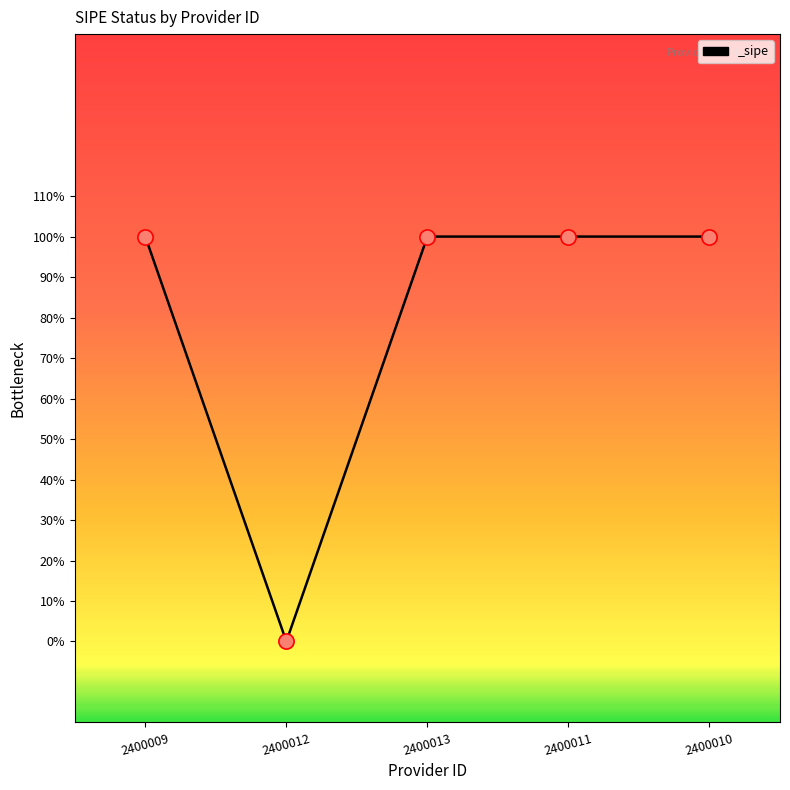

Is this an area chart (filled region under the line)?

No